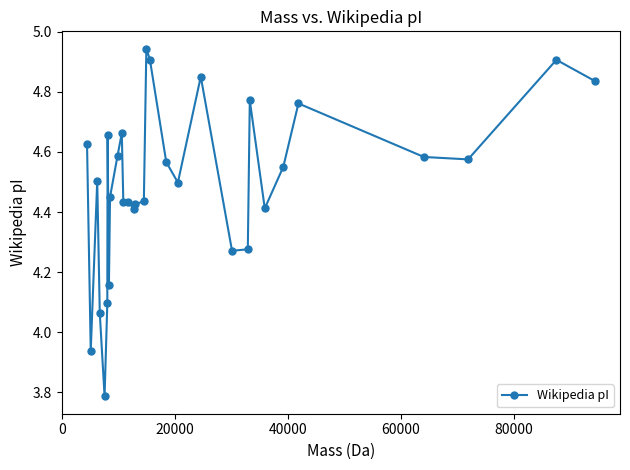

True or false: the data has more than 0 interior local peaks.

True